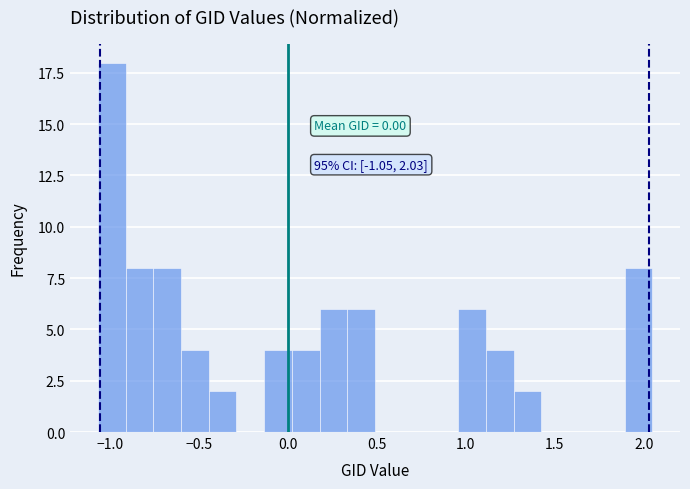

Read against the x-axis, roughly where is the centre of the tallest bar?

-1.00